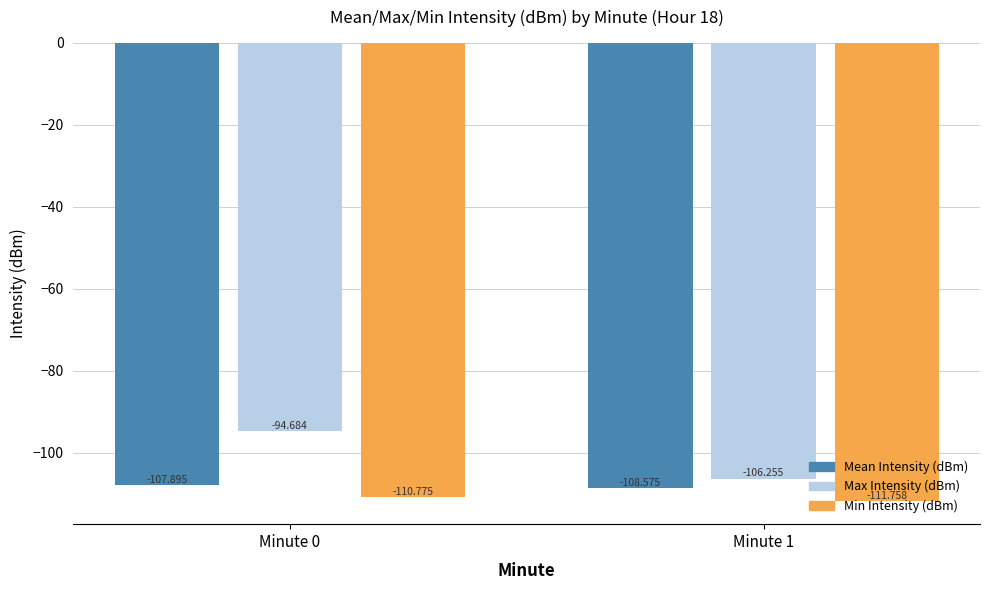

The value of Max Intensity (dBm) at Minute 1 is -190.4. True or false?

False